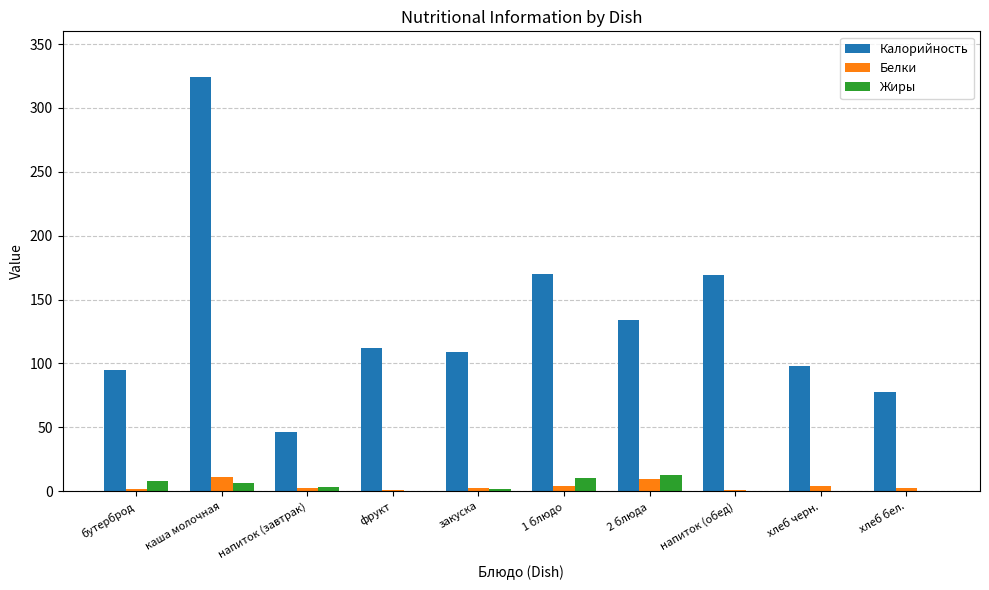

Between закуска and хлеб черн., which series saw the biggest shift?

Калорийность